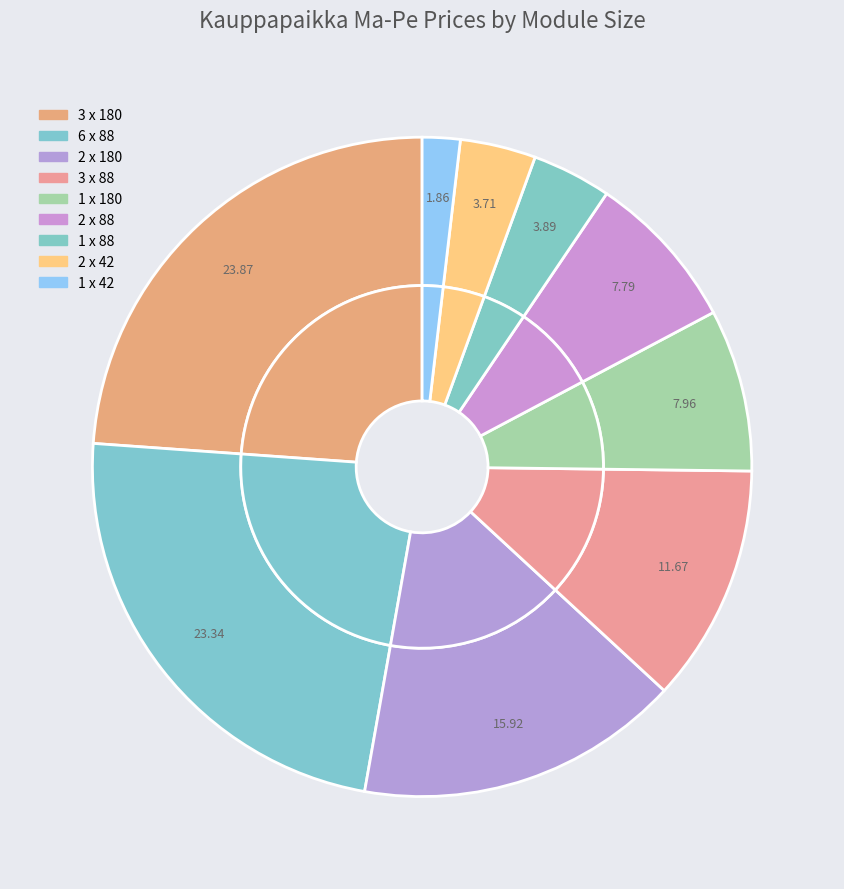

How much of the chart is everything except 2 x 42?

96.3%